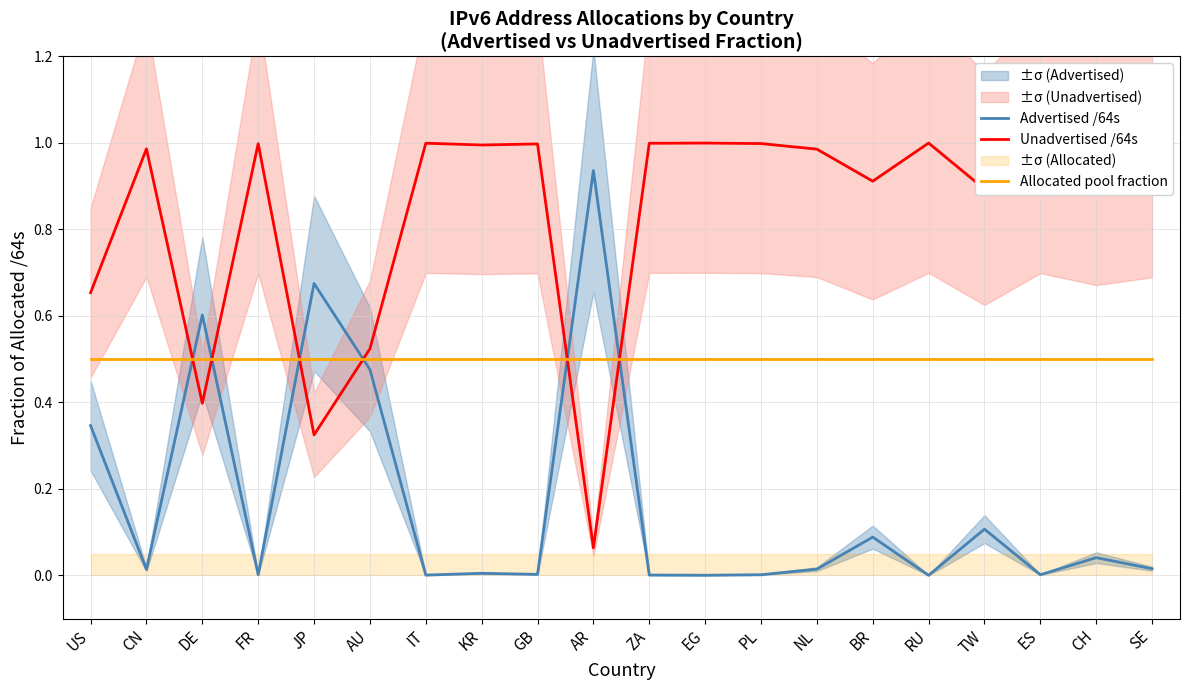

At which category is the sum across all series the highest?

US